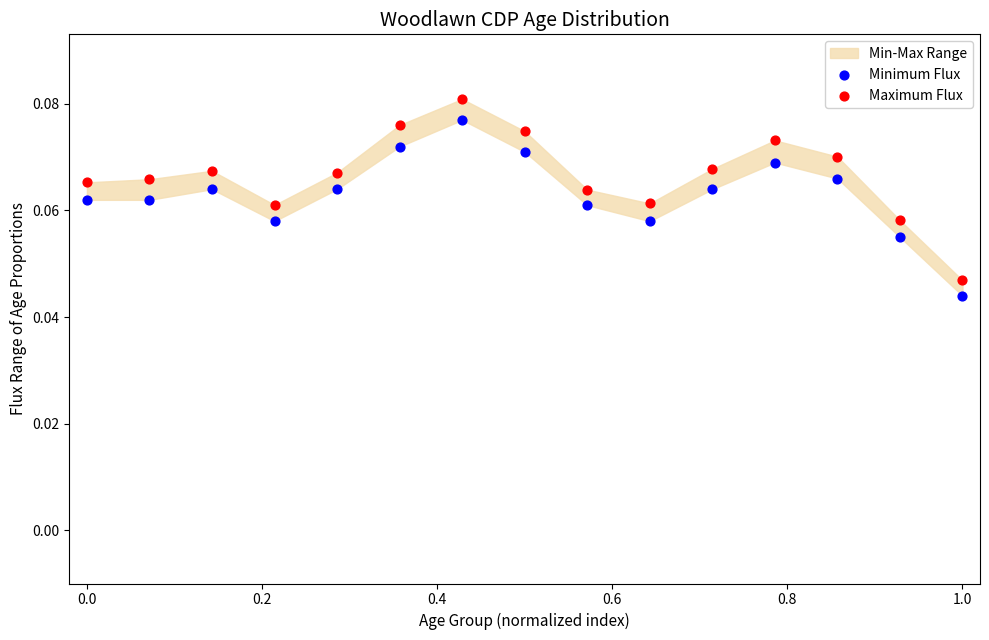

Which series has the largest Y range (max minus min)?

Maximum Flux